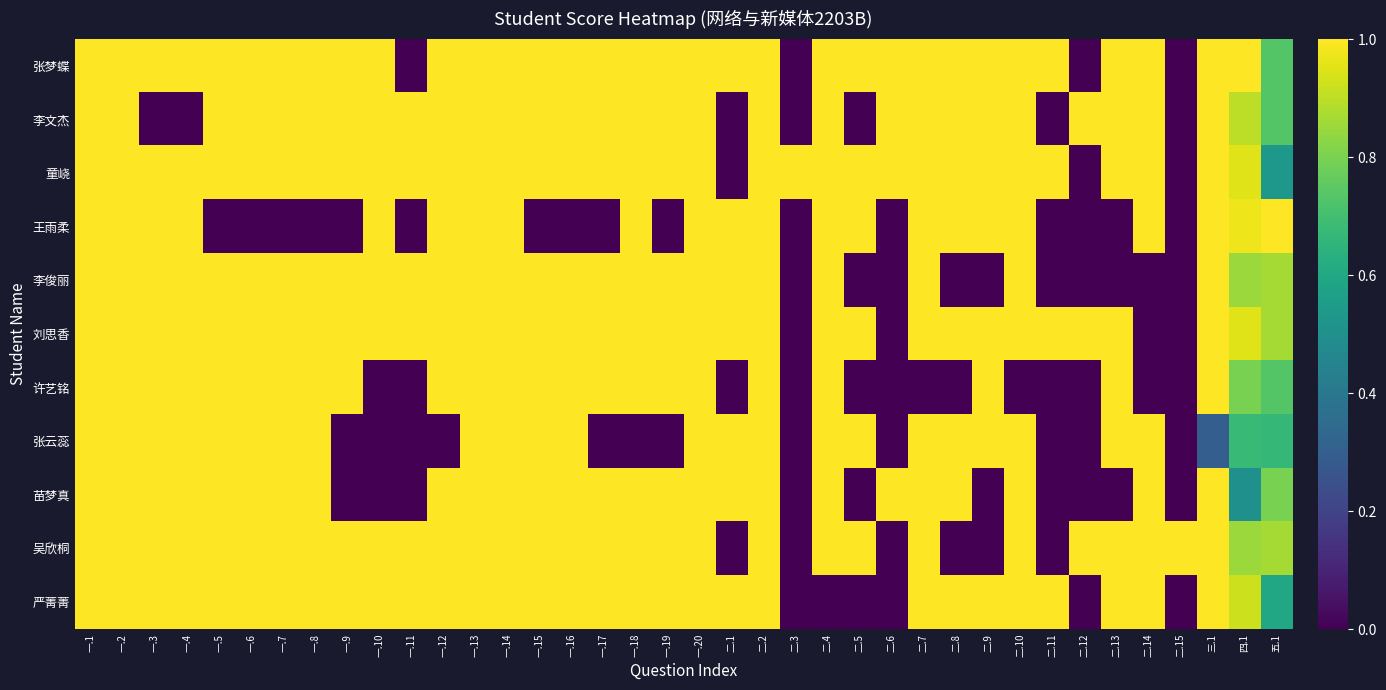

What is the total value across all series at 二.2?

11.0